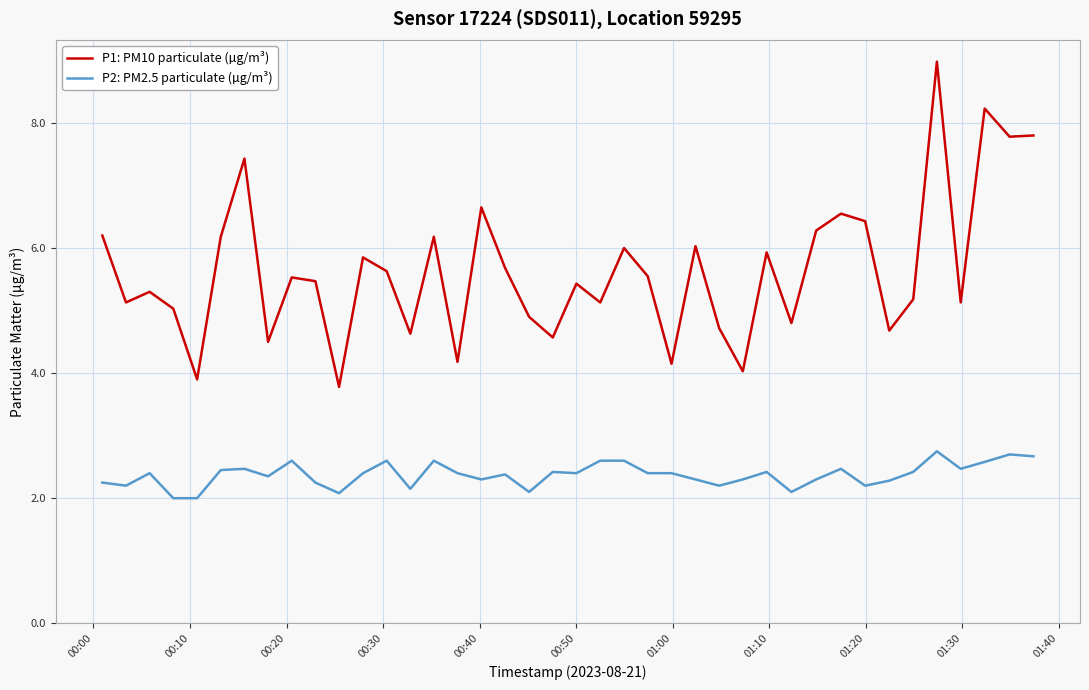

Which series has the widest spread of values?

P1: PM10 particulate (µg/m³)